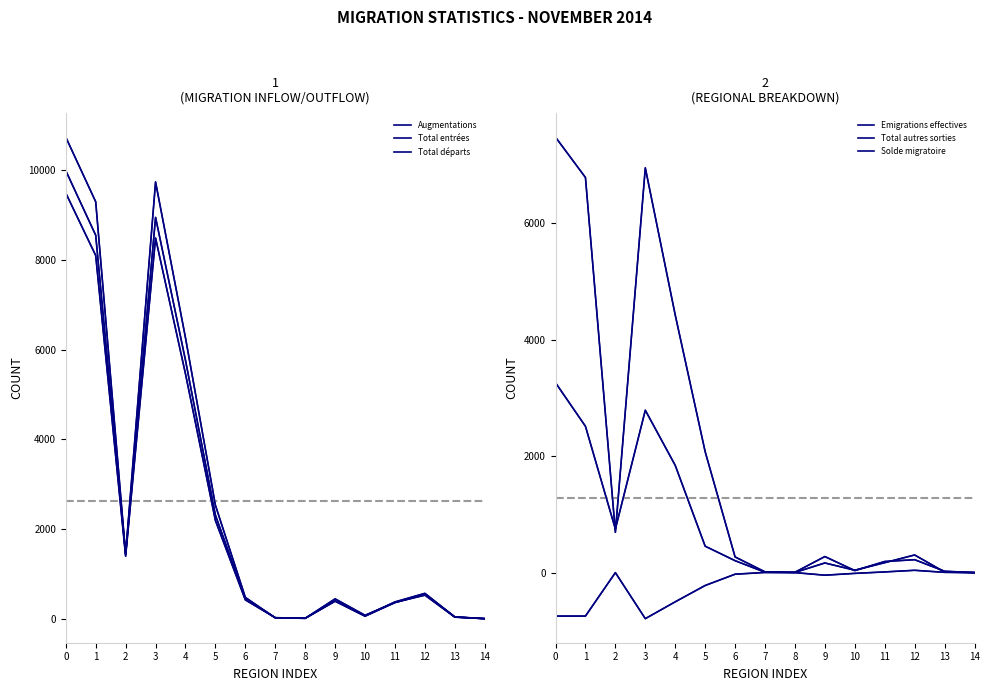

At how many categories does at least one series exceed 6449?

3